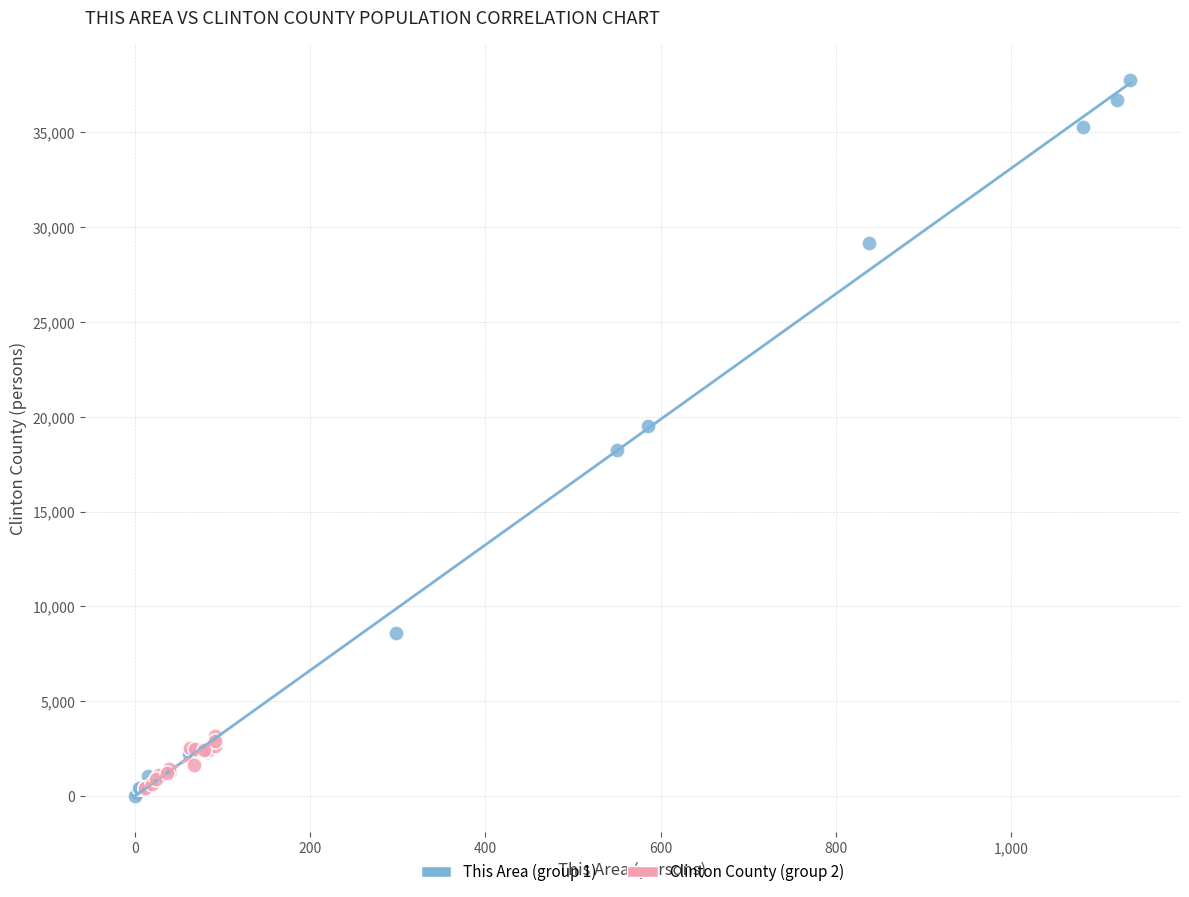

Which series contains the highest Y value?

This Area (group 1)